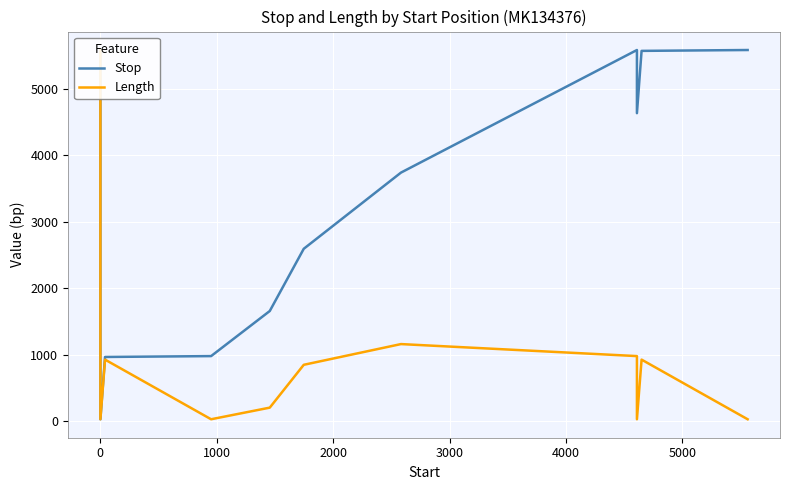

In Length, how many points are higher than both neighbors (excluding endpoints)?

3